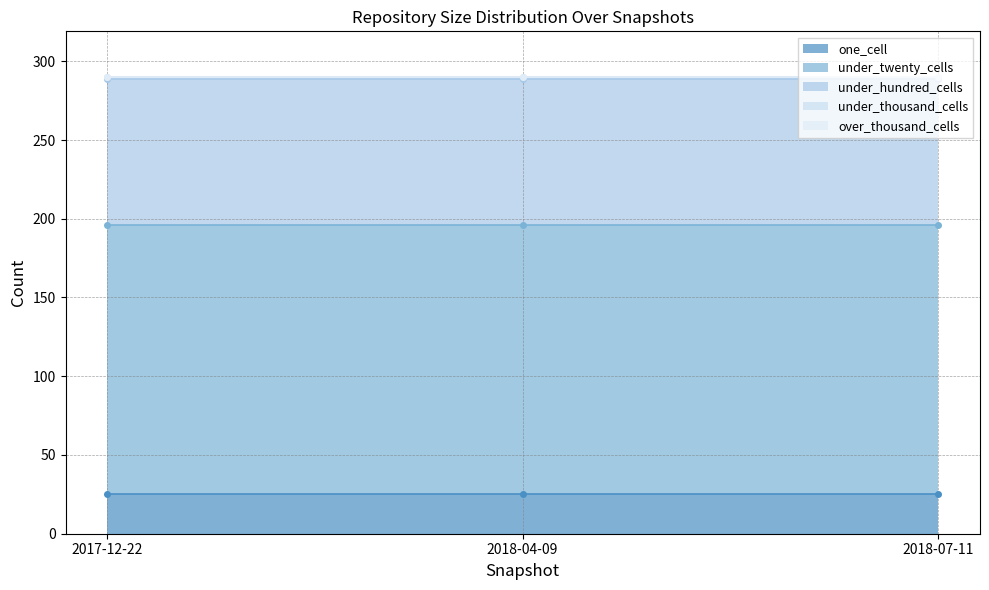

What is the total value across all series at 2017-12-22?

290